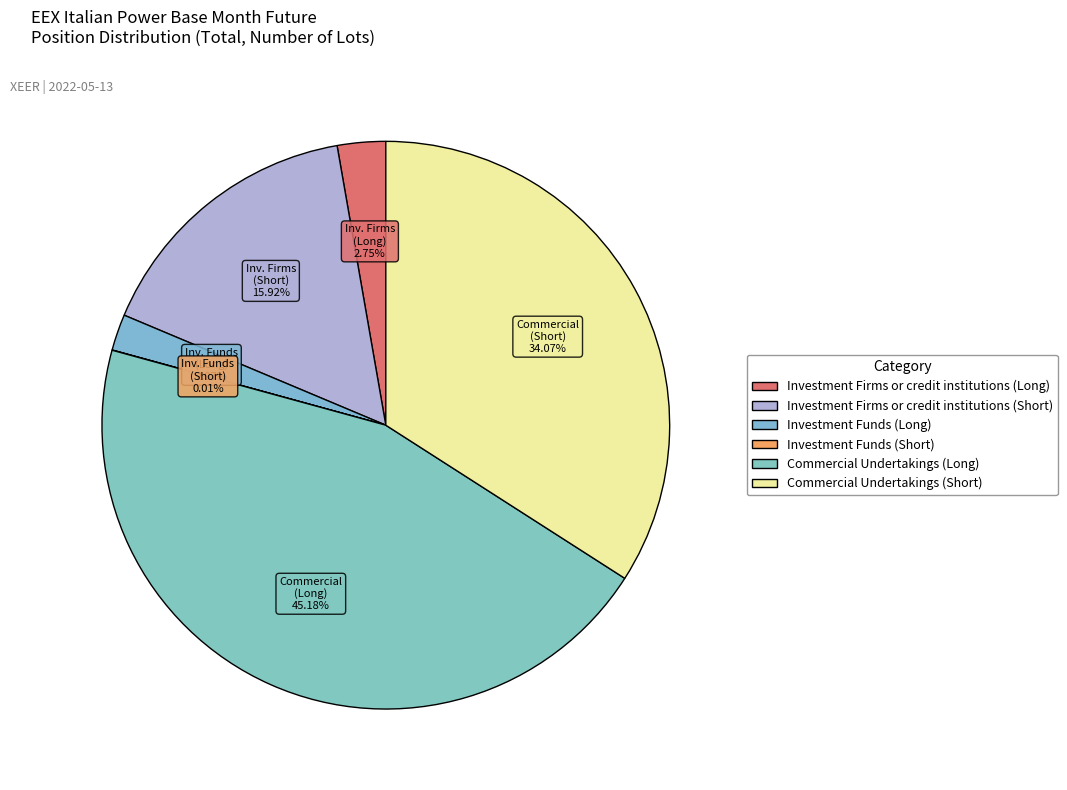

What portion of the pie excludes Commercial Undertakings (Long)?

54.8%